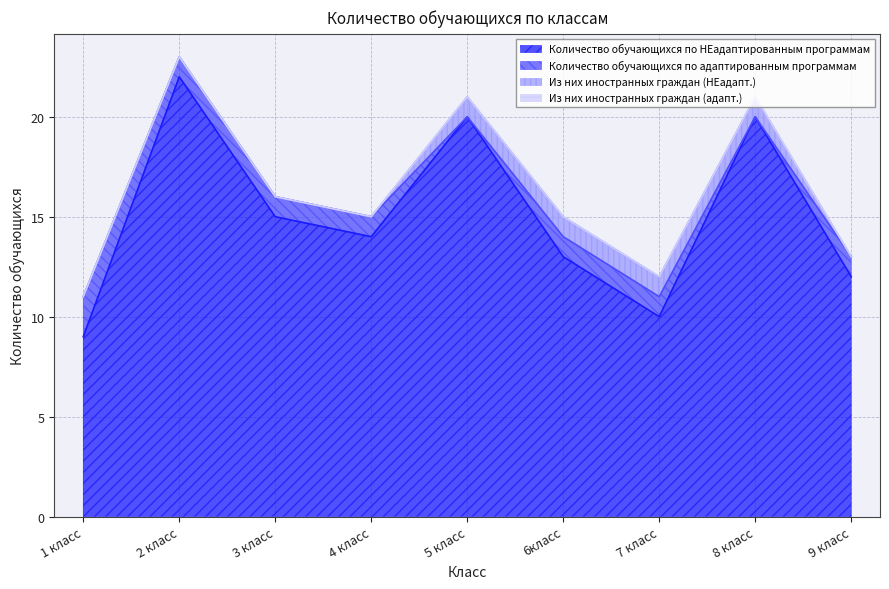

Reading left to right, list all the values displayed in this chart.

Количество обучающихся по НЕадаптированным программам: 1 класс=9	2 класс=22	3 класс=15	4 класс=14	5 класс=20	6класс=13	7 класс=10	8 класс=20	9 класс=12
Количество обучающихся по адаптированным программам: 1 класс=2	2 класс=1	3 класс=1	4 класс=1	5 класс=0	6класс=1	7 класс=1	8 класс=0	9 класс=1
Из них иностранных граждан (НЕадапт.): 1 класс=0	2 класс=0	3 класс=0	4 класс=0	5 класс=1	6класс=1	7 класс=1	8 класс=1	9 класс=0
Из них иностранных граждан (адапт.): 1 класс=0	2 класс=0	3 класс=0	4 класс=0	5 класс=0	6класс=0	7 класс=0	8 класс=0	9 класс=0